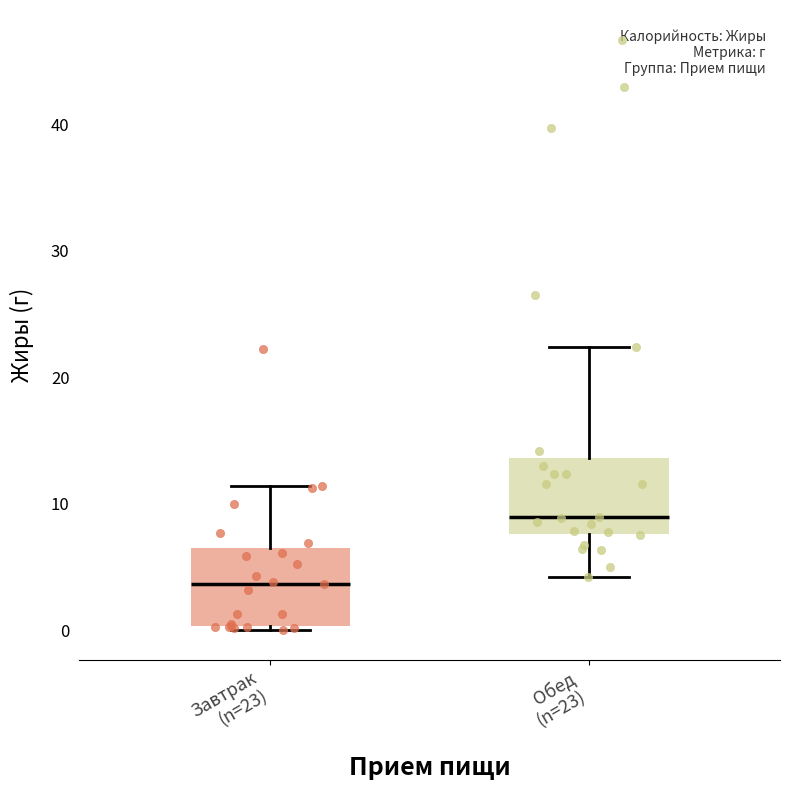

Reading left to right, read every box against the y-axis: the position of its median line, the range the box covers, and the ends of its whiskers. The values are not printed on the chart, so give them approximately, as read against the axis.

Завтрак (n=23): median 4, box 0 to 6, whiskers 0 (just below the box's lower edge) to 11
Обед (n=23): median 9, box 8 to 14, whiskers 4 to 22